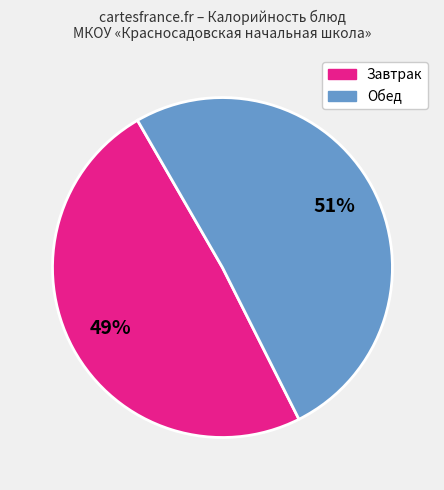

Does any single category account for the majority?

Yes